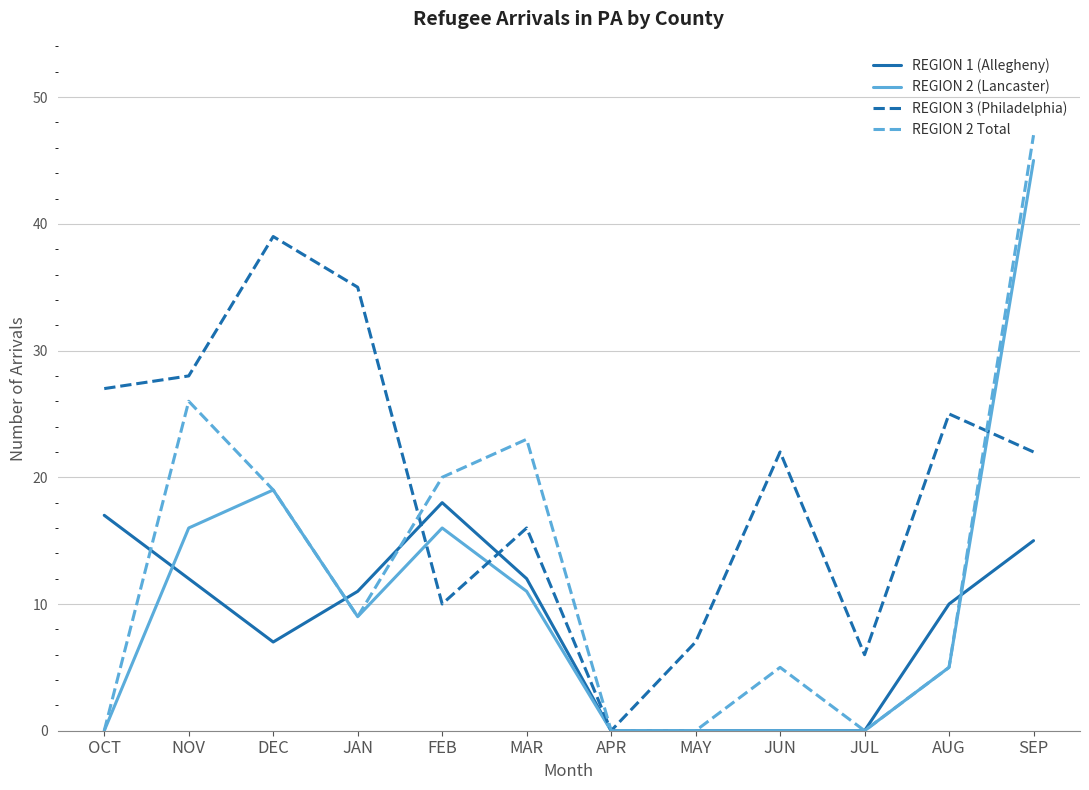

Which series has the largest range (max minus min)?

REGION 2 Total